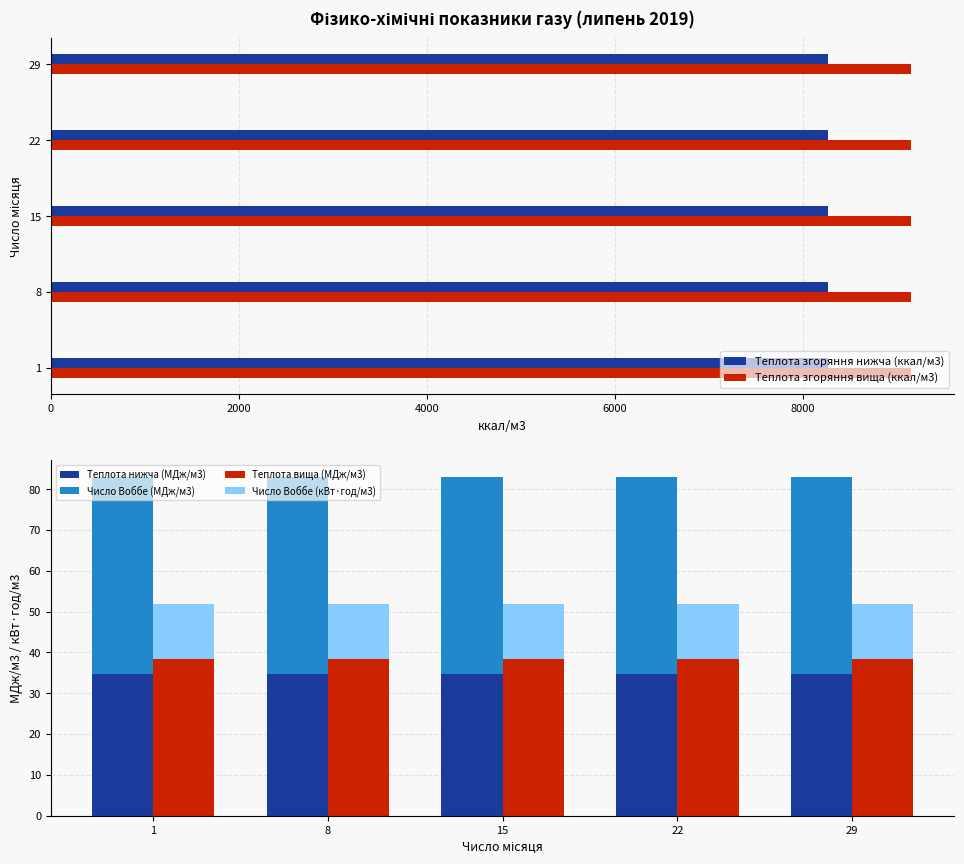

How many bars are there in each group?

4